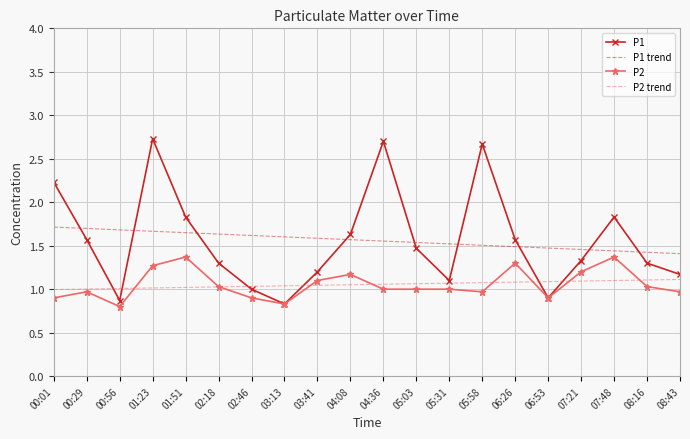

What position from the right is 00:56?

18